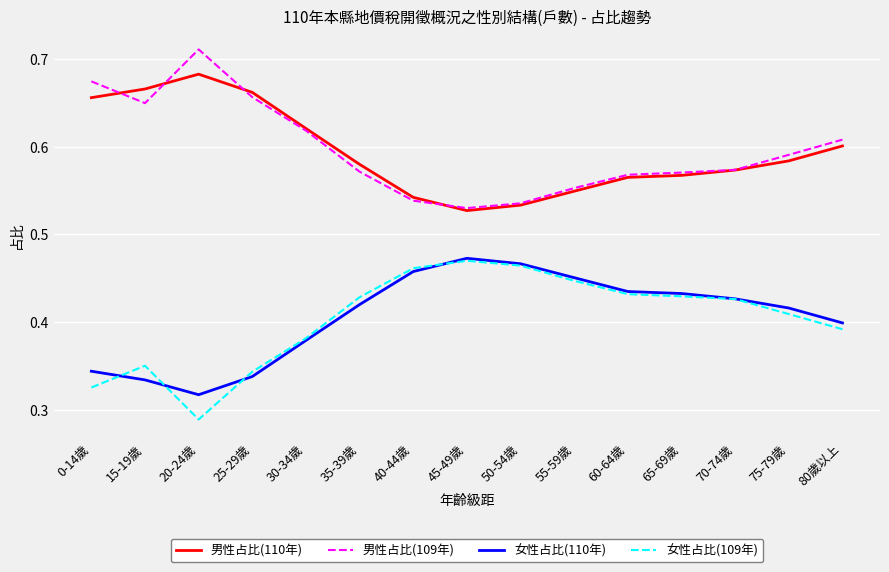

True or false: 男性占比(110年) and 女性占比(110年) intersect in this chart.

False